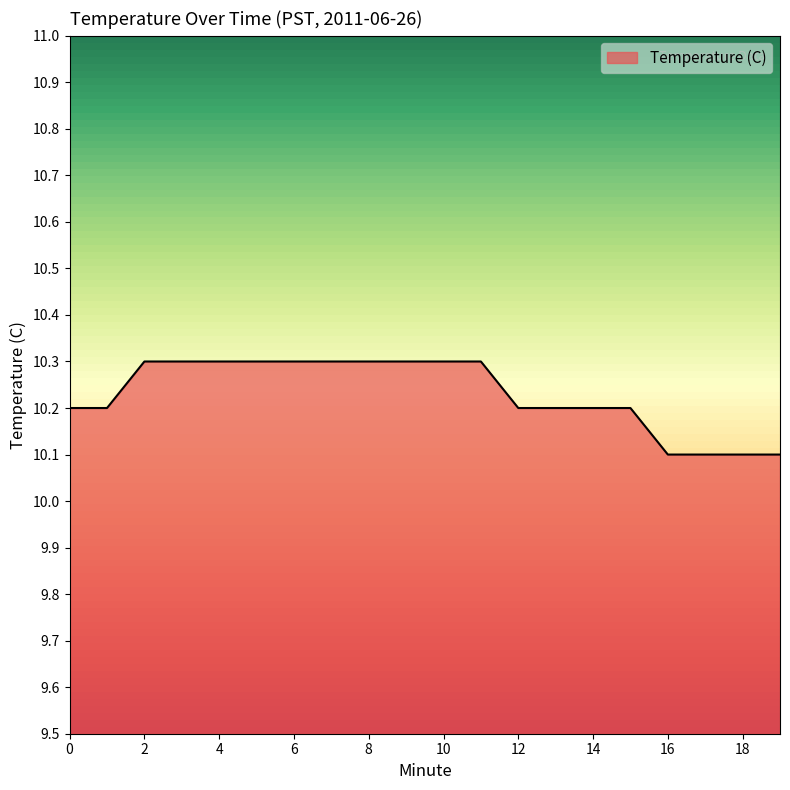

How many distinct data groups are displayed?

1